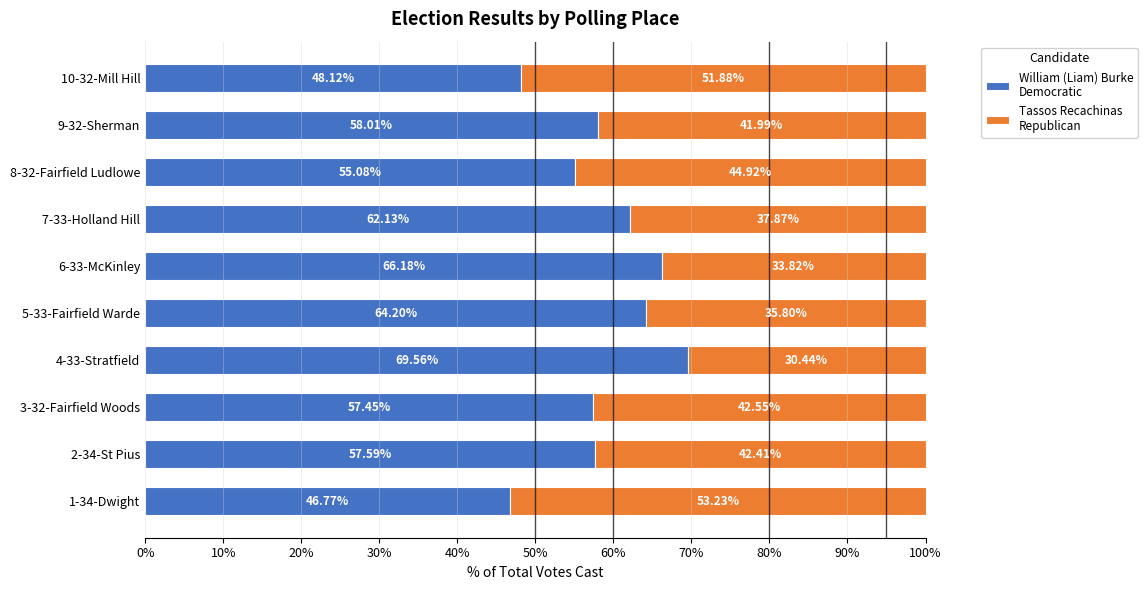

What is the total value across all series at 6-33-McKinley?

100.0